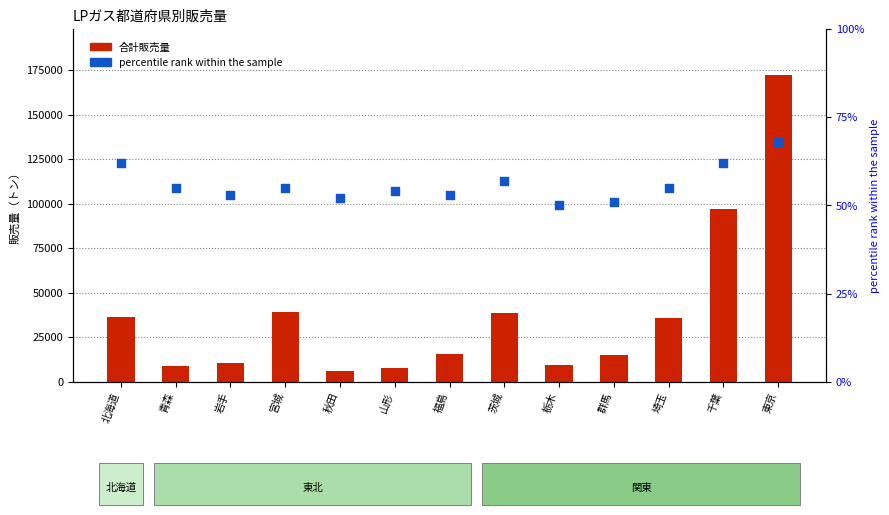

Which series contains the highest Y value?

合計販売量